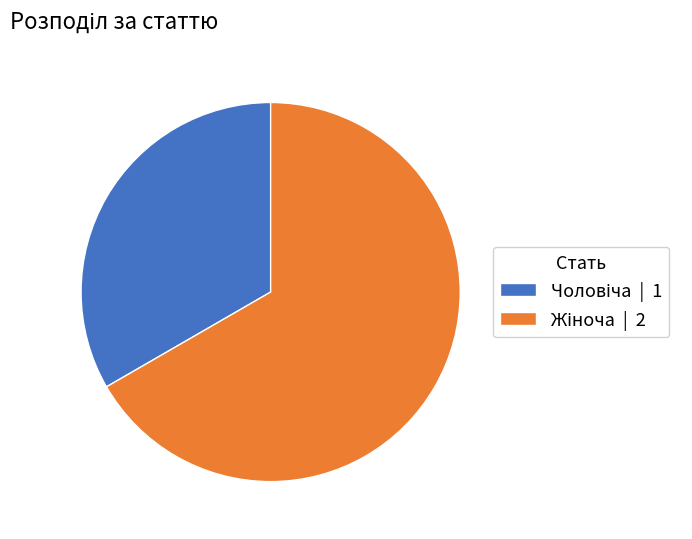

How many segments does this pie chart have?

2